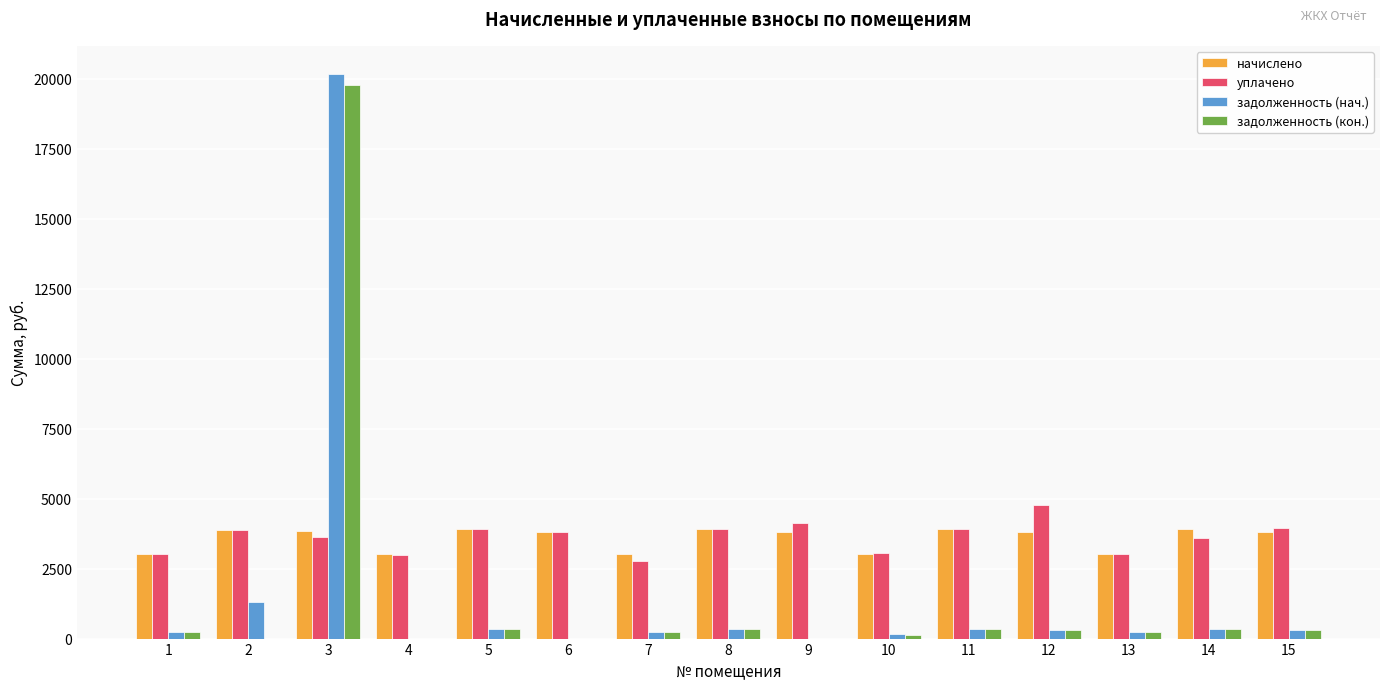

Is the value of уплачено at 6 greater than the value of начислено at 10?

Yes